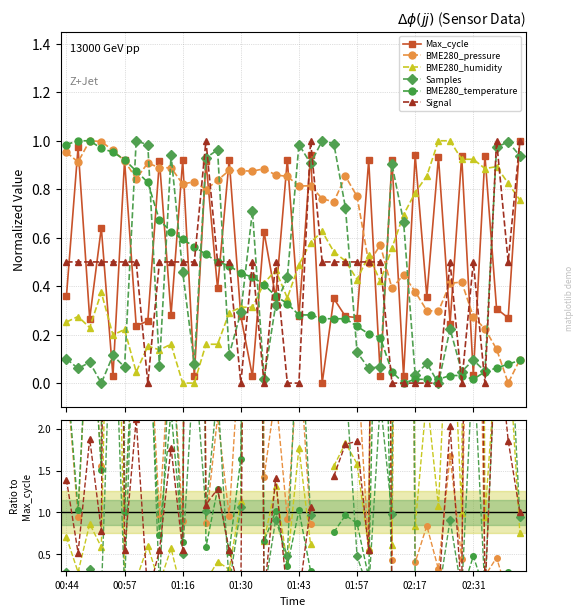

Which series changed the most between 01:16 and 33?

BME280_temperature